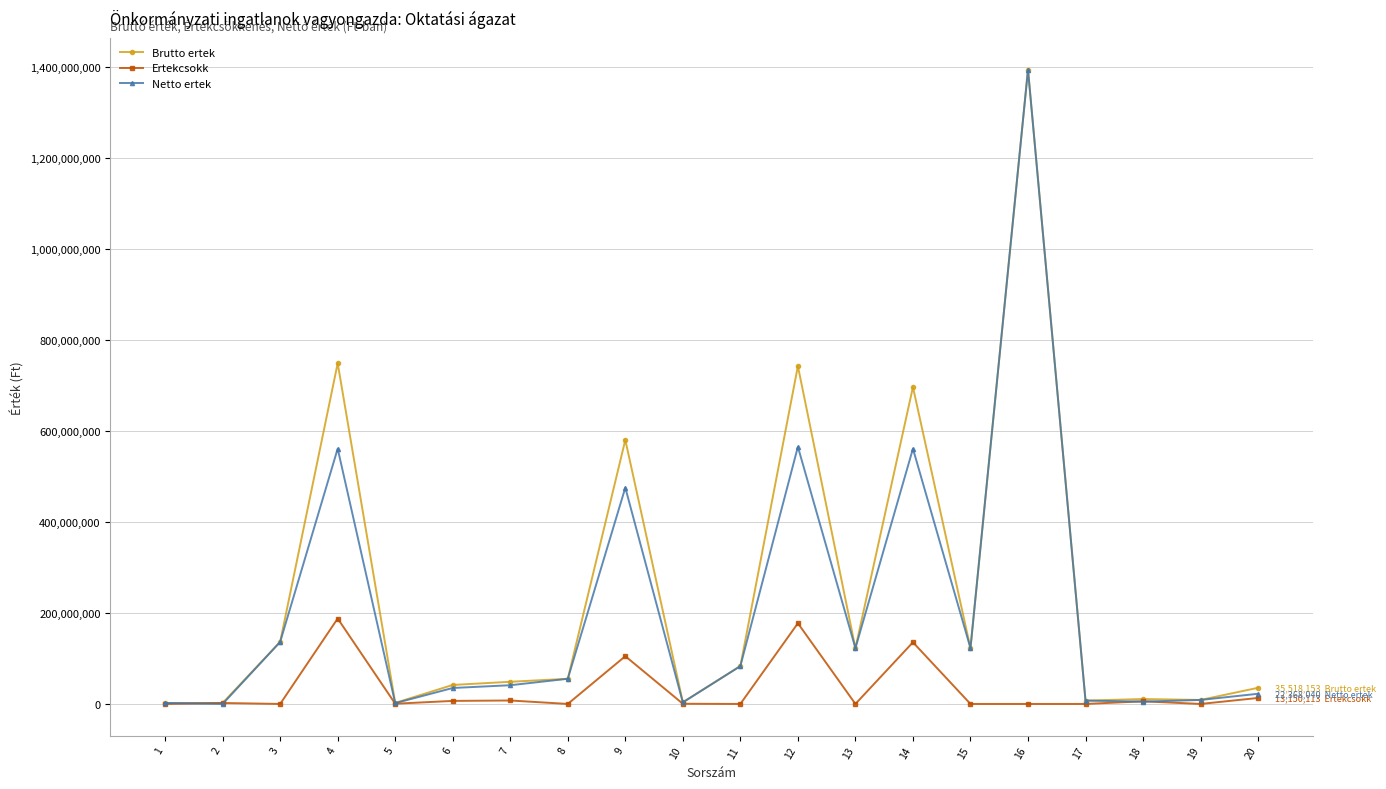

What is the sum of all Ertekcsokk values?

642030064